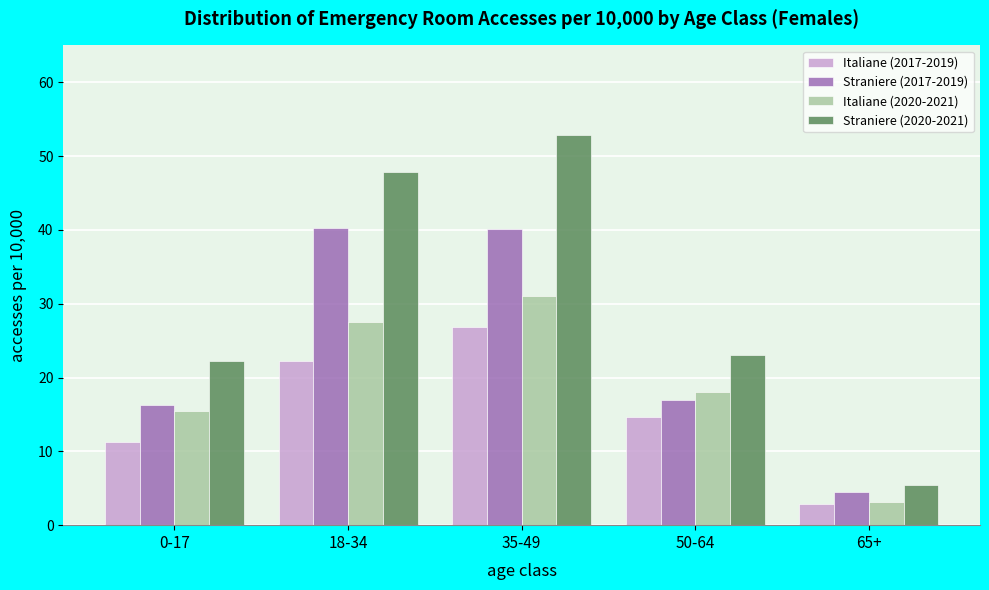

What is the spread (max minus min) of values at 18-34?

25.6